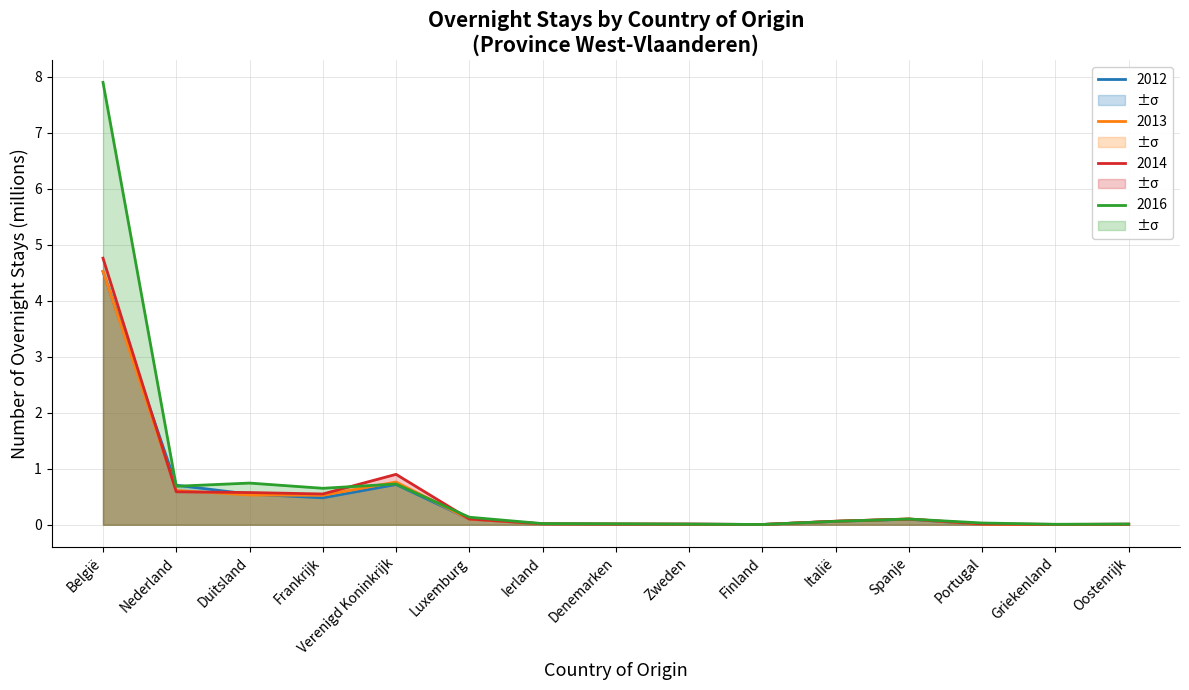

Reading right to left, transcribe all the data shown in this chart.

2012: 0.0	0.0	0.0	0.1	0.1	0.0	0.0	0.0	0.0	0.1	0.7	0.5	0.5	0.7	4.5
2013: 0.0	0.0	0.0	0.1	0.1	0.0	0.0	0.0	0.0	0.1	0.8	0.5	0.5	0.6	4.5
2014: 0.0	0.0	0.0	0.1	0.1	0.0	0.0	0.0	0.0	0.1	0.9	0.5	0.6	0.6	4.8
2016: 0.0	0.0	0.0	0.1	0.1	0.0	0.0	0.0	0.0	0.1	0.7	0.7	0.7	0.7	7.9